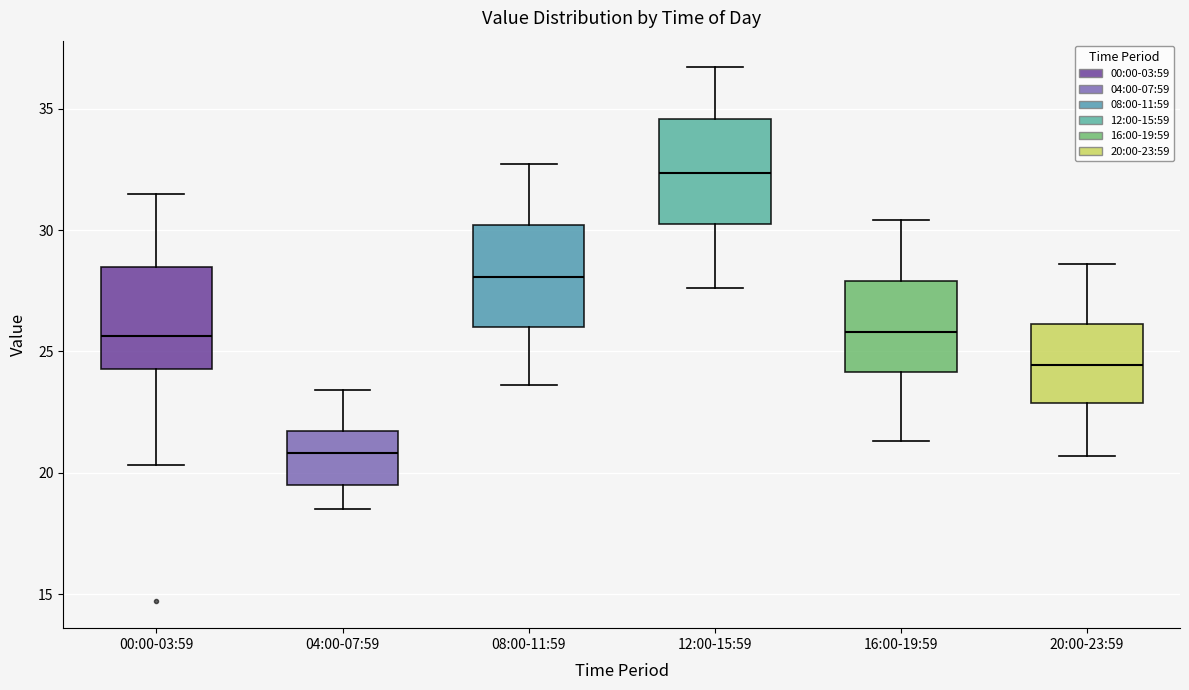

Which box has the lowest median line?

04:00-07:59